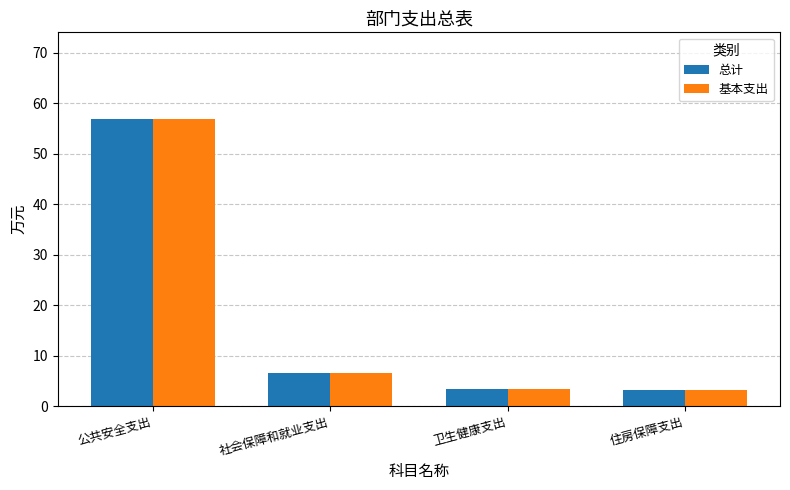

How many bars are there in total?

8